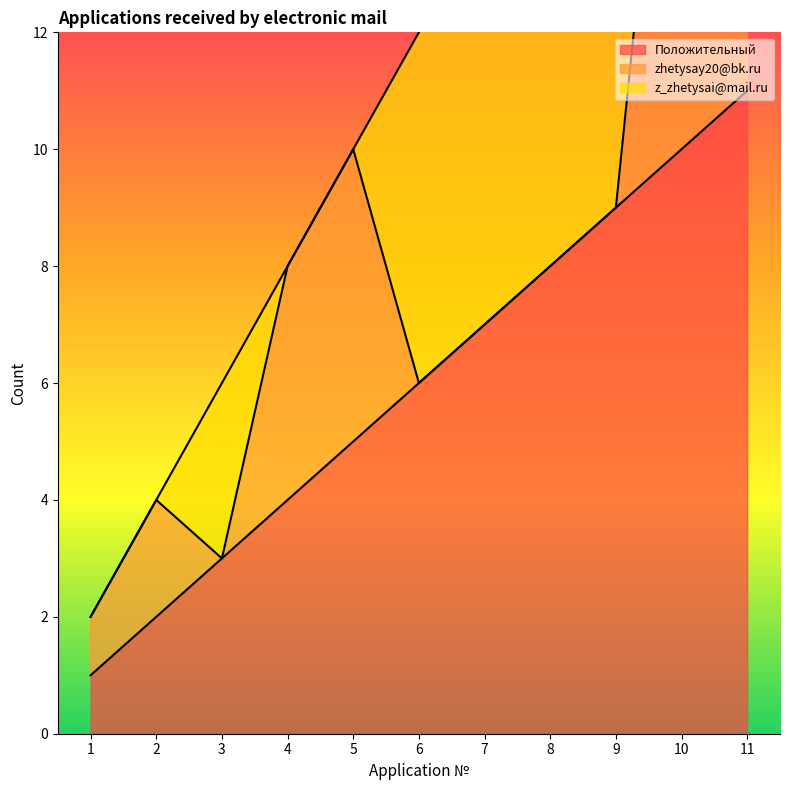

Rank the categories by Положительный value from highest to lowest.

11, 10, 9, 8, 7, 6, 5, 4, 3, 2, 1